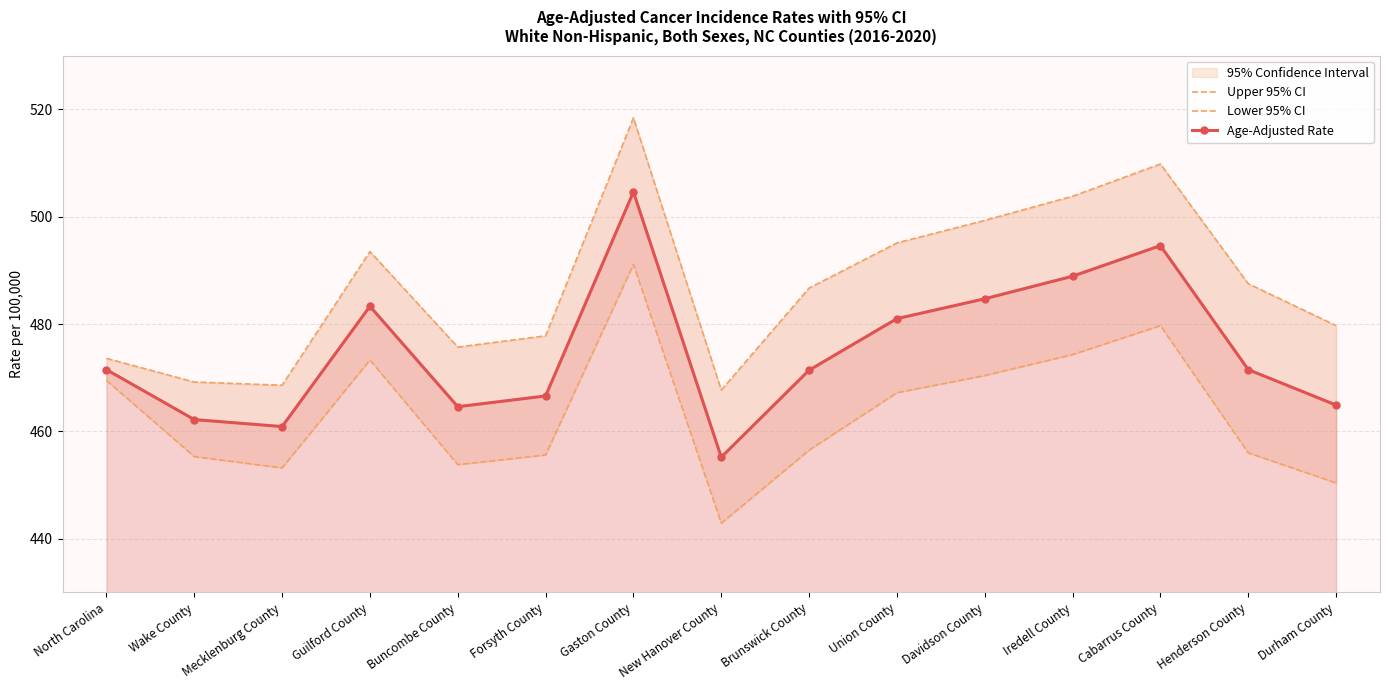

What is the value of the Upper 95% CI point at the 3rd from the left?

468.6